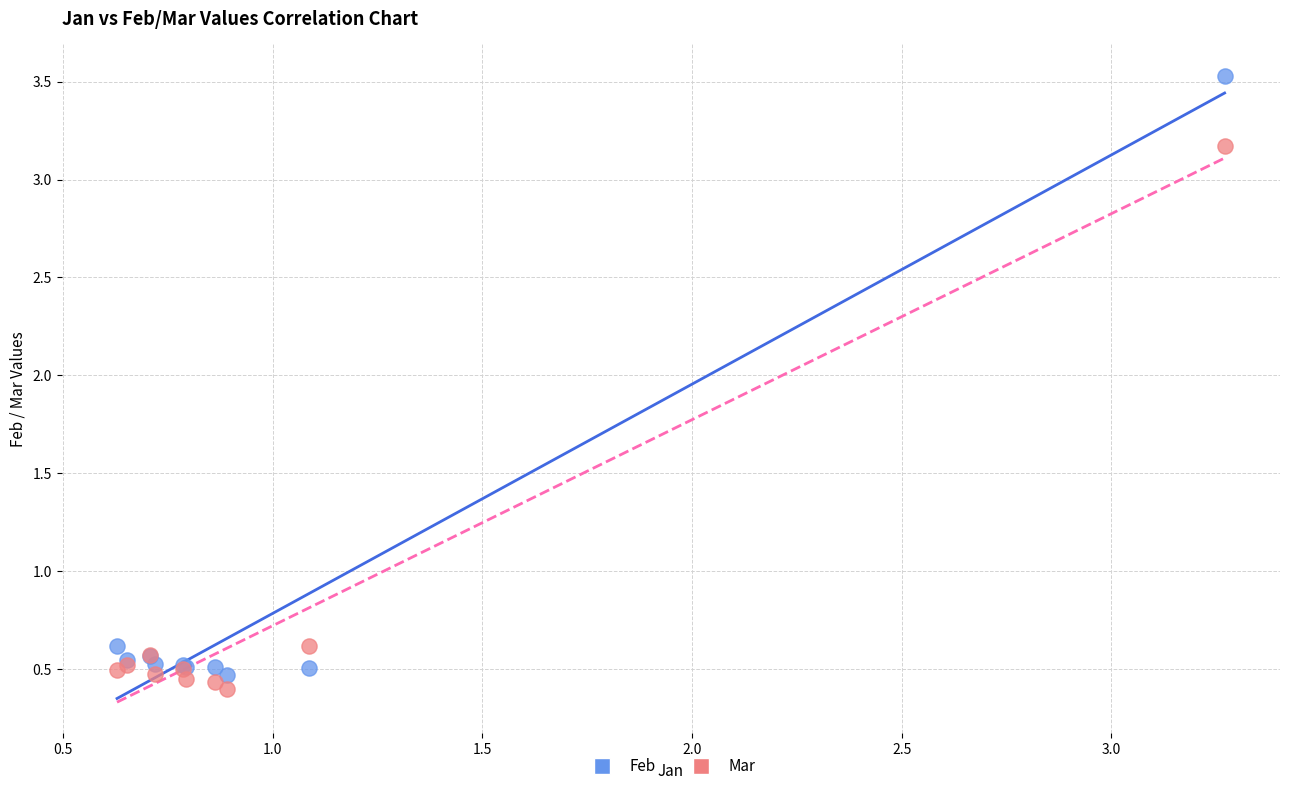

What is the X range (max minus min) for the scatter plot?

2.6